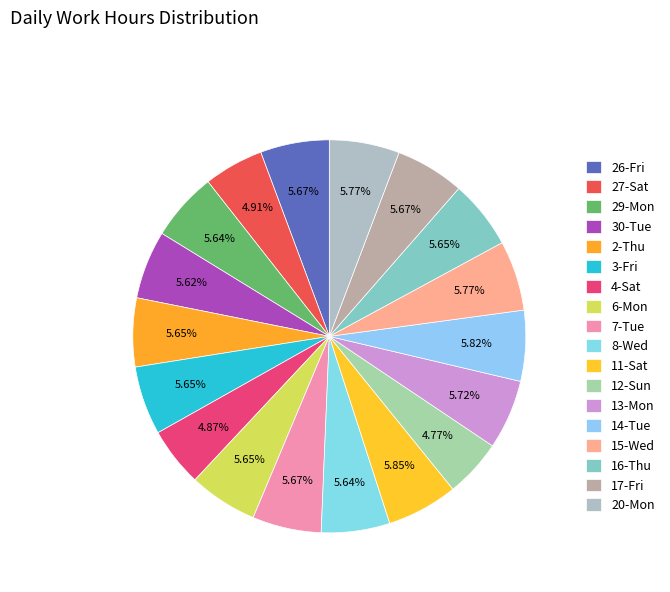

Count the number of slices in the pie.

18